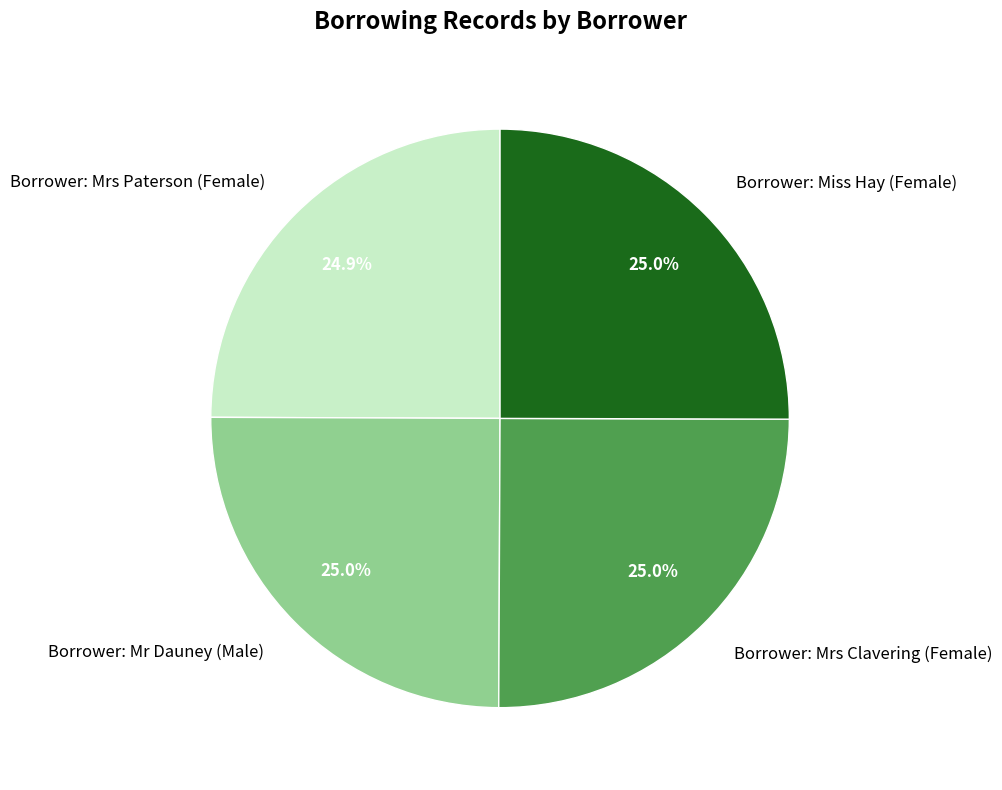

Is the sum of Borrower: Mrs Clavering (Female) and Borrower: Mr Dauney (Male) greater than half?

Yes